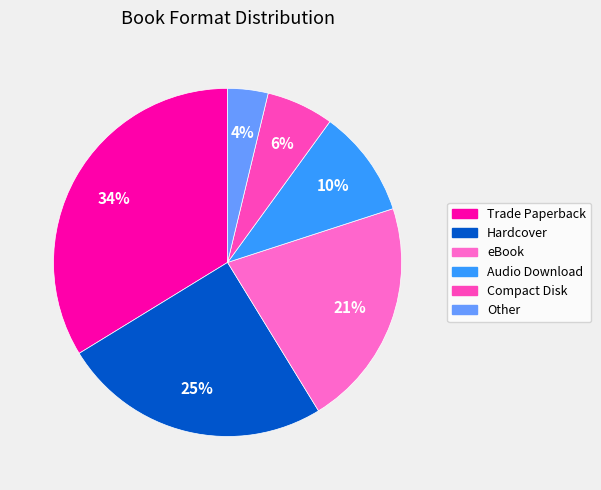

Approximately how many times larger is the value at Audio Download compared to eBook?

0.5